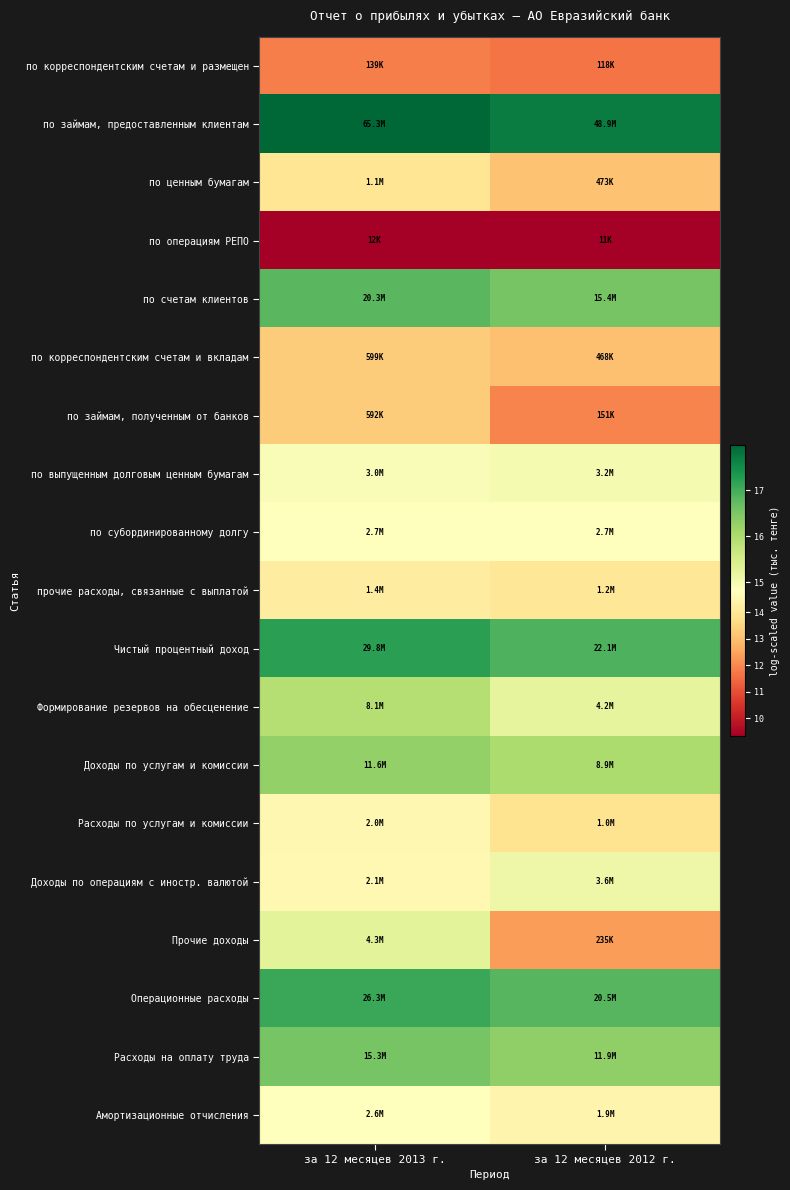

Which series has the largest total across all categories?

по займам, предоставленным клиентам